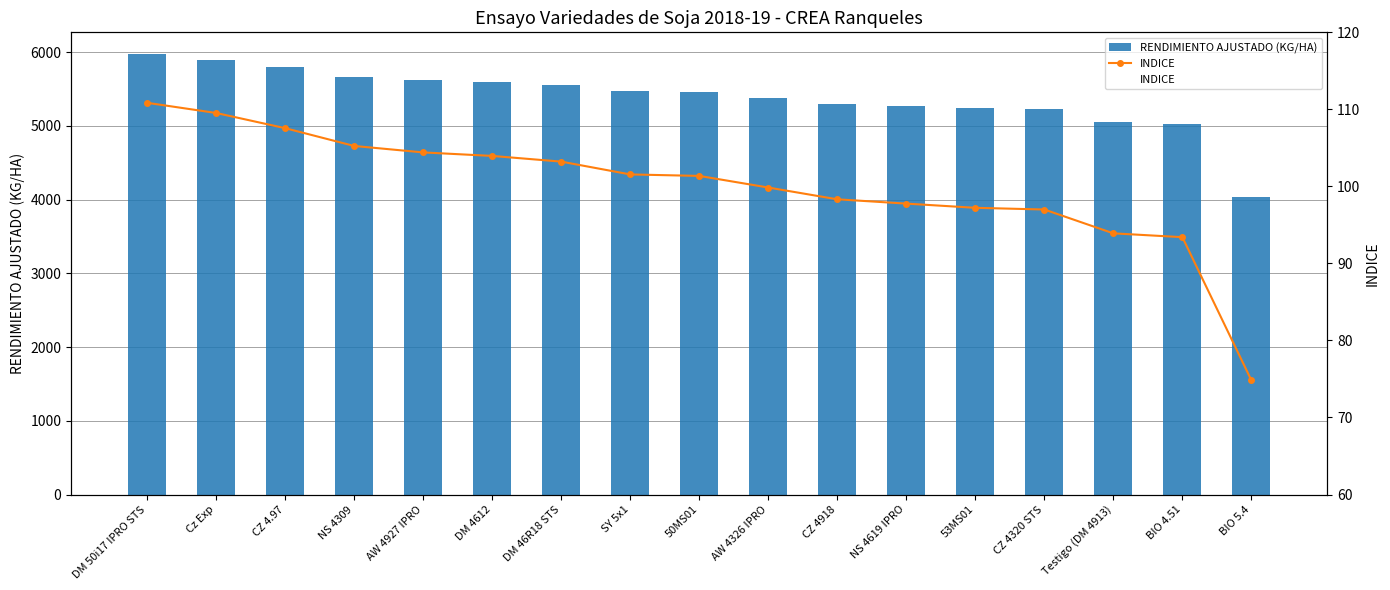

True or false: INDICE has a value of 97.8 at NS 4619 IPRO.

True